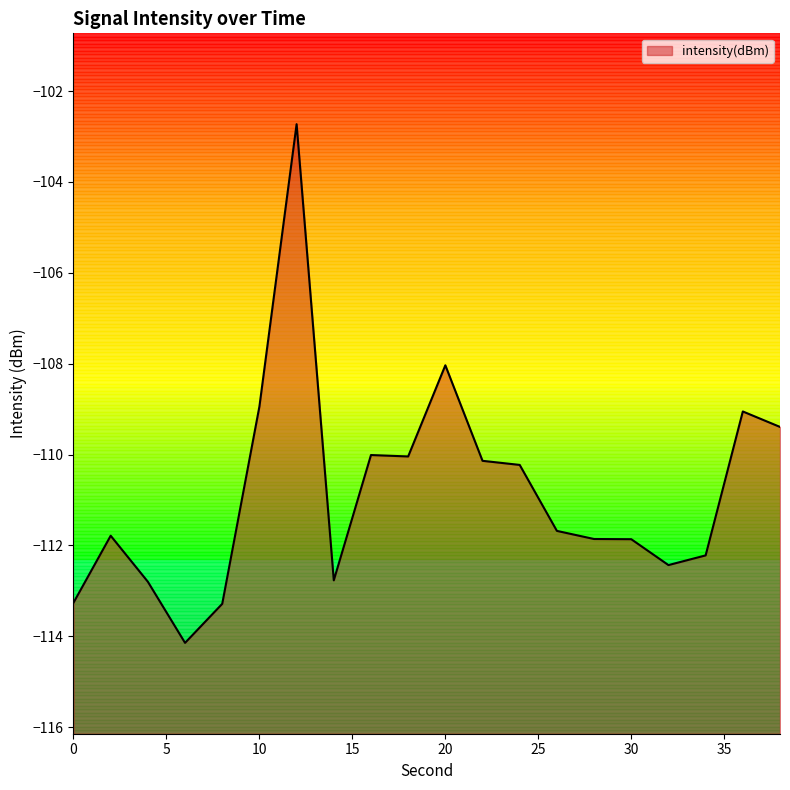

Rank the categories by value from highest to lowest.

12, 20, 10, 36, 38, 16, 18, 22, 24, 26, 2, 28, 30, 34, 32, 14, 4, 0, 8, 6